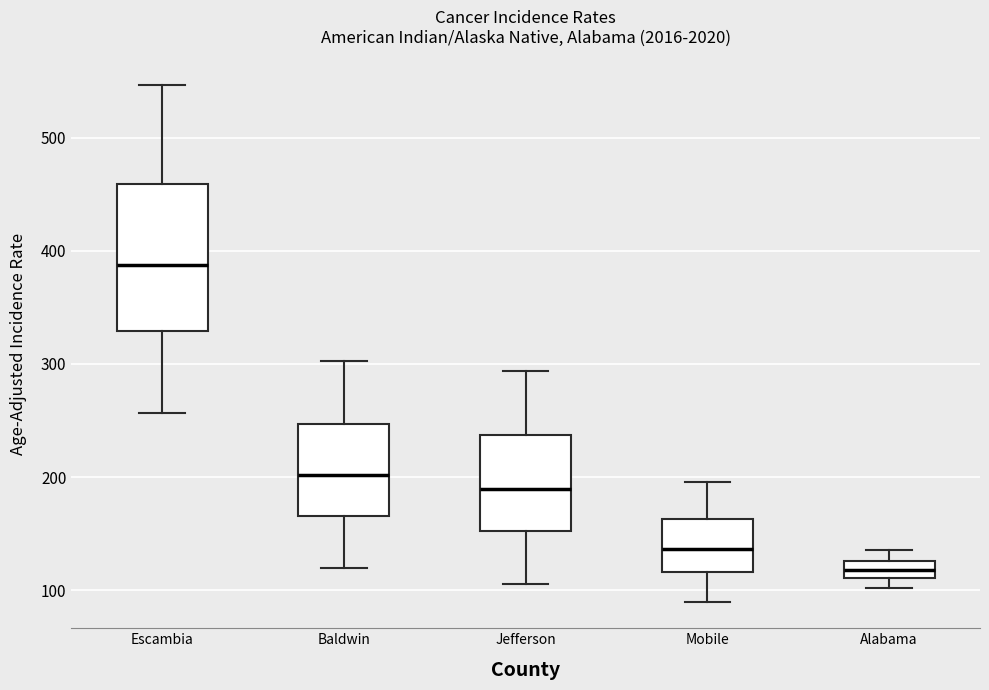

Which box's median line is the highest?

Escambia